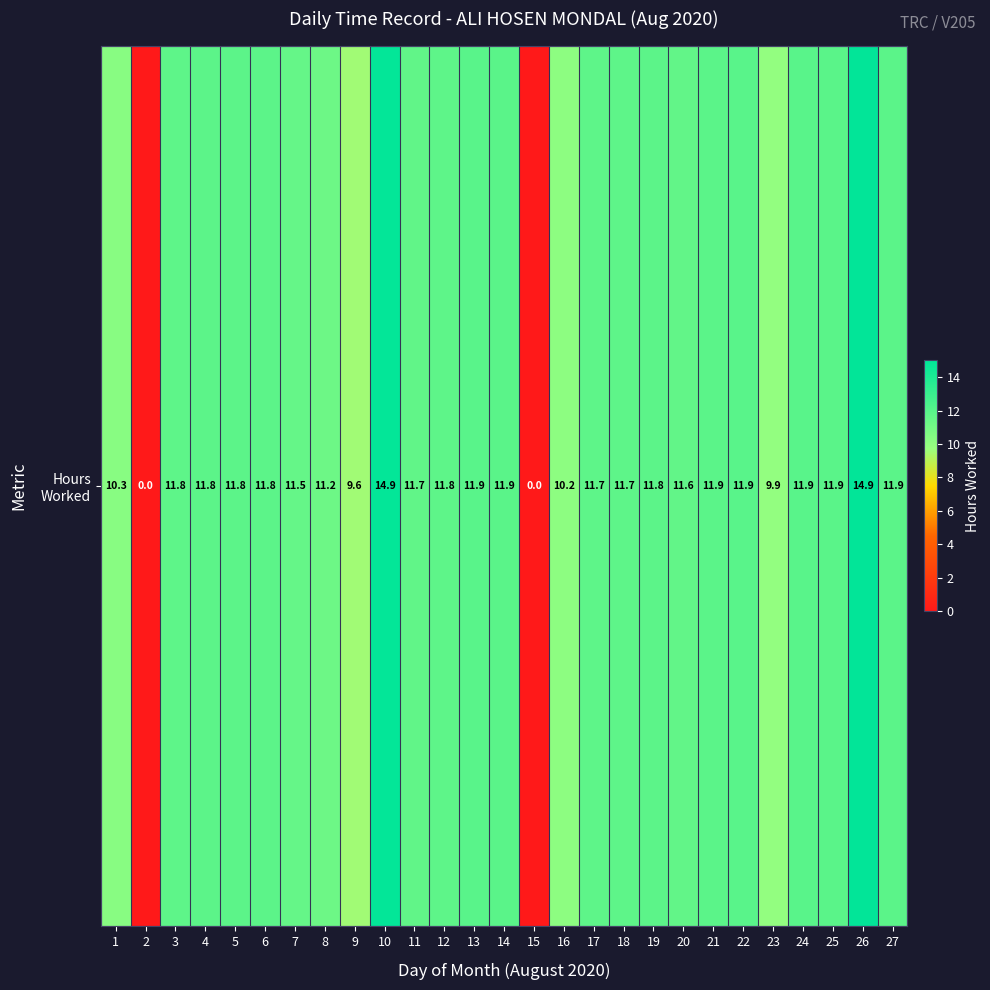

Which category has the highest value across all series?

26